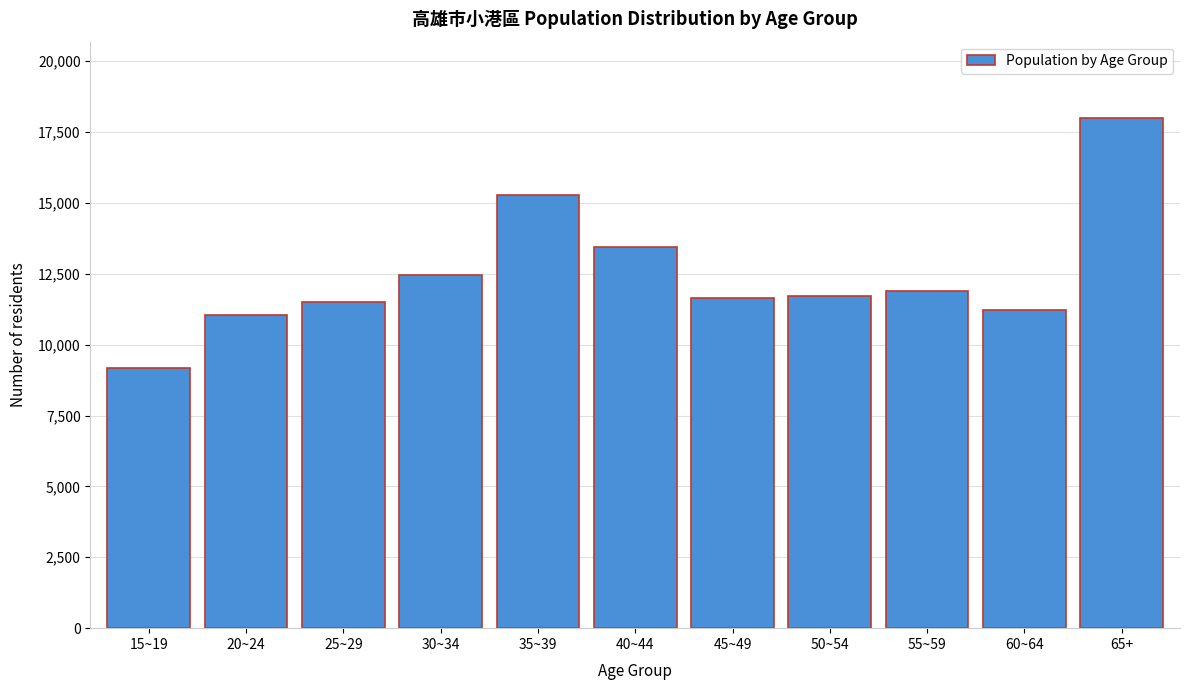

The value at 25~29 is 11520. True or false?

True